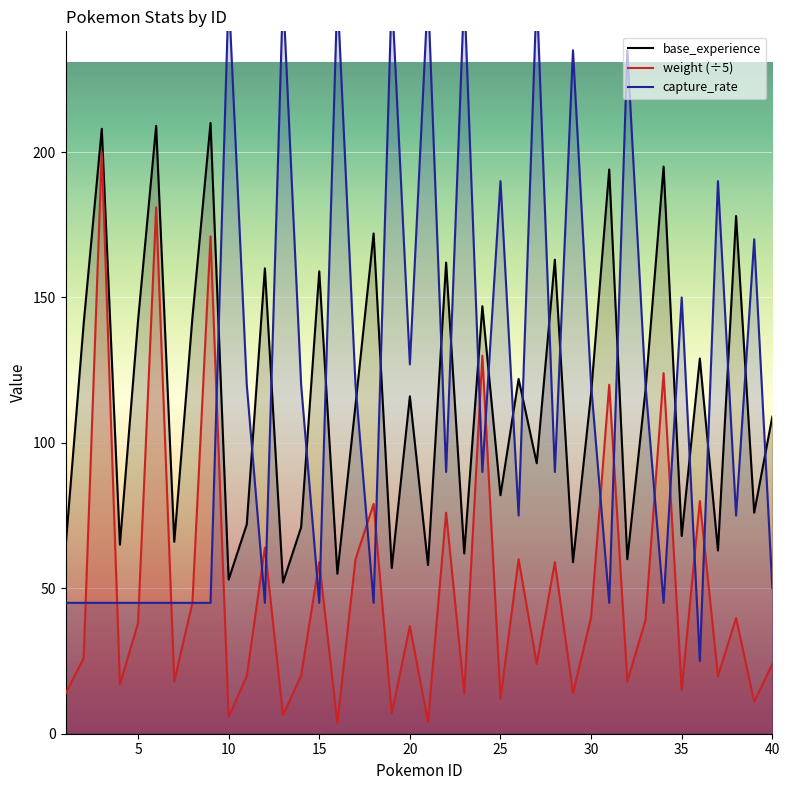

True or false: weight (÷5) and base_experience intersect in this chart.

False